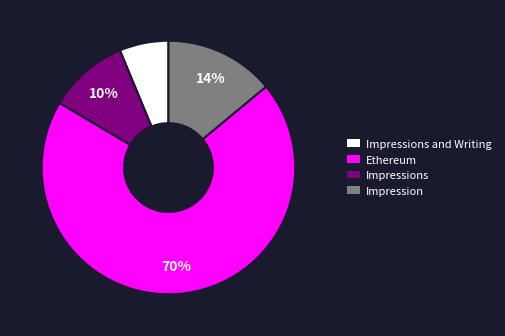

Count the number of slices in the pie.

4